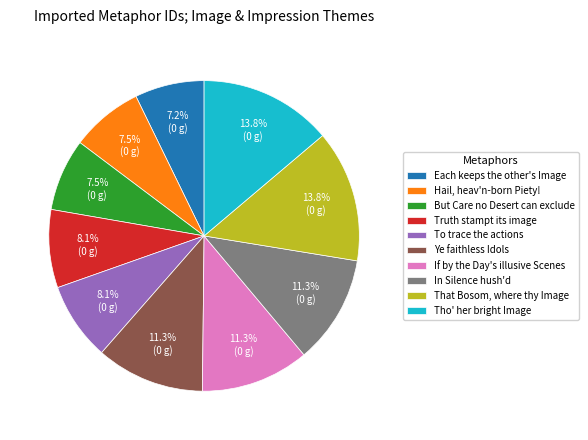

Does That Bosom, where thy Image account for over 50% of the chart?

No